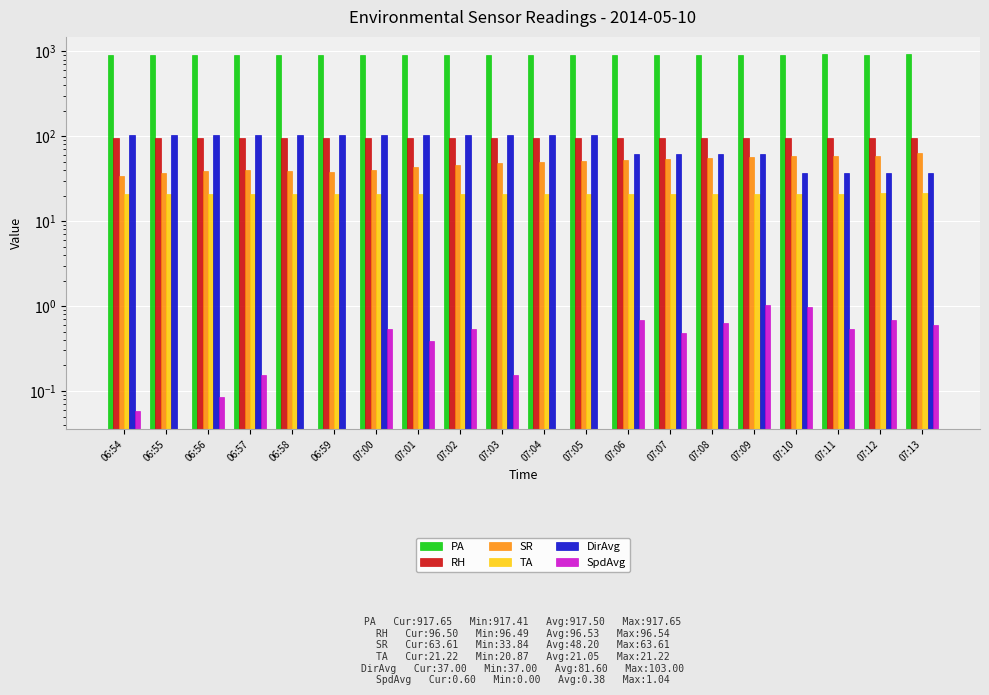

Where is SR nearest to the value 48?

07:03